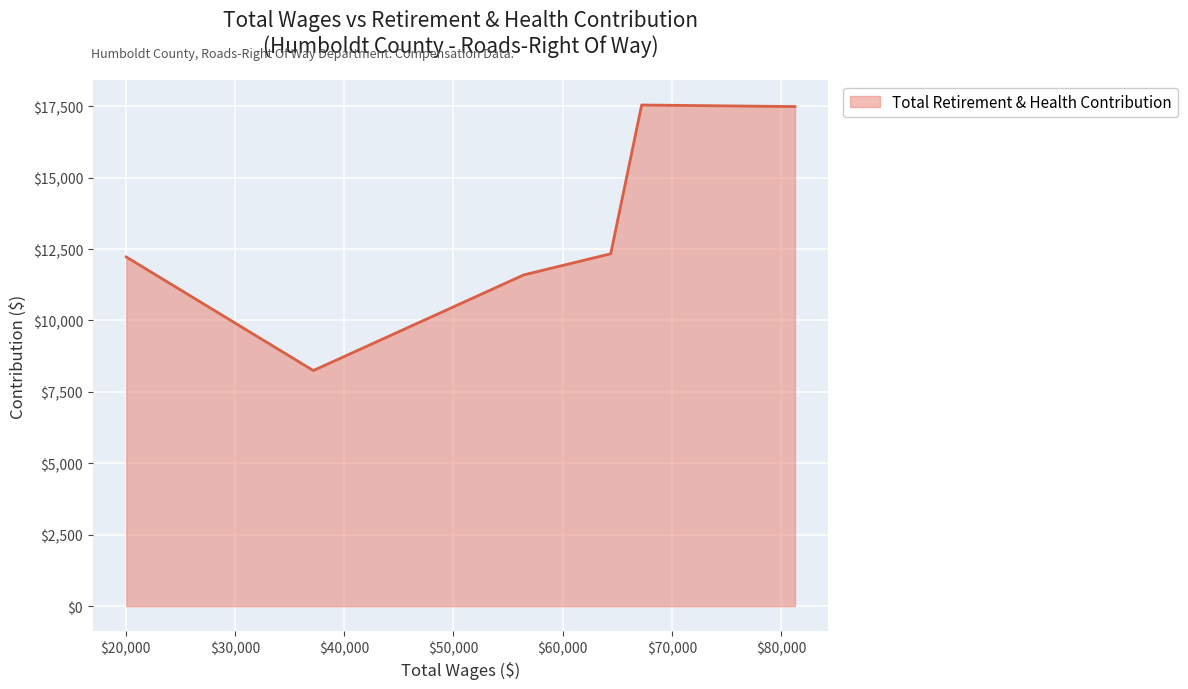

What is the average value?

13239